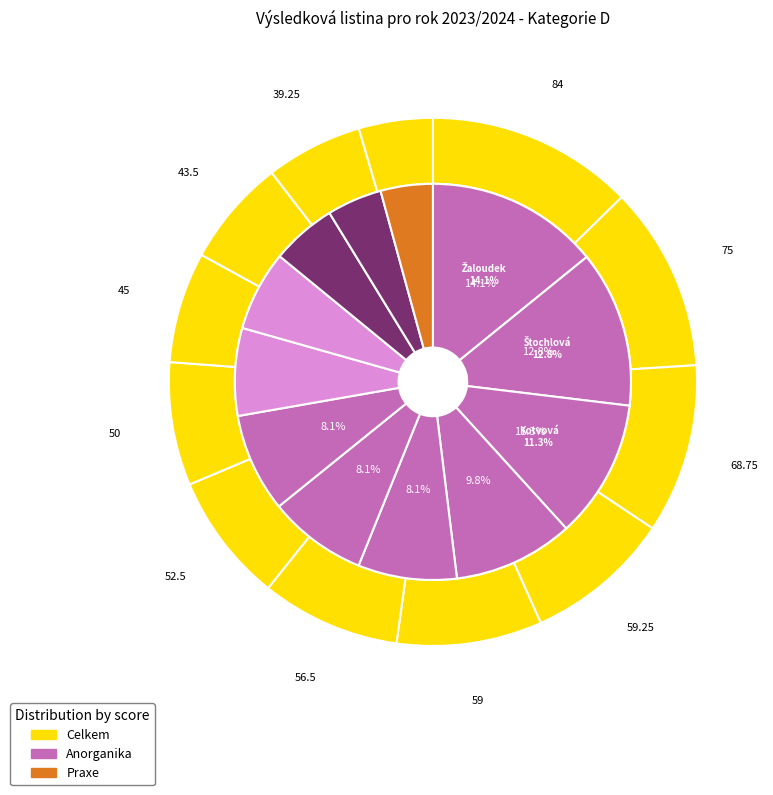

To the nearest percent, what is the combined percentage of 7 and 3?

16%